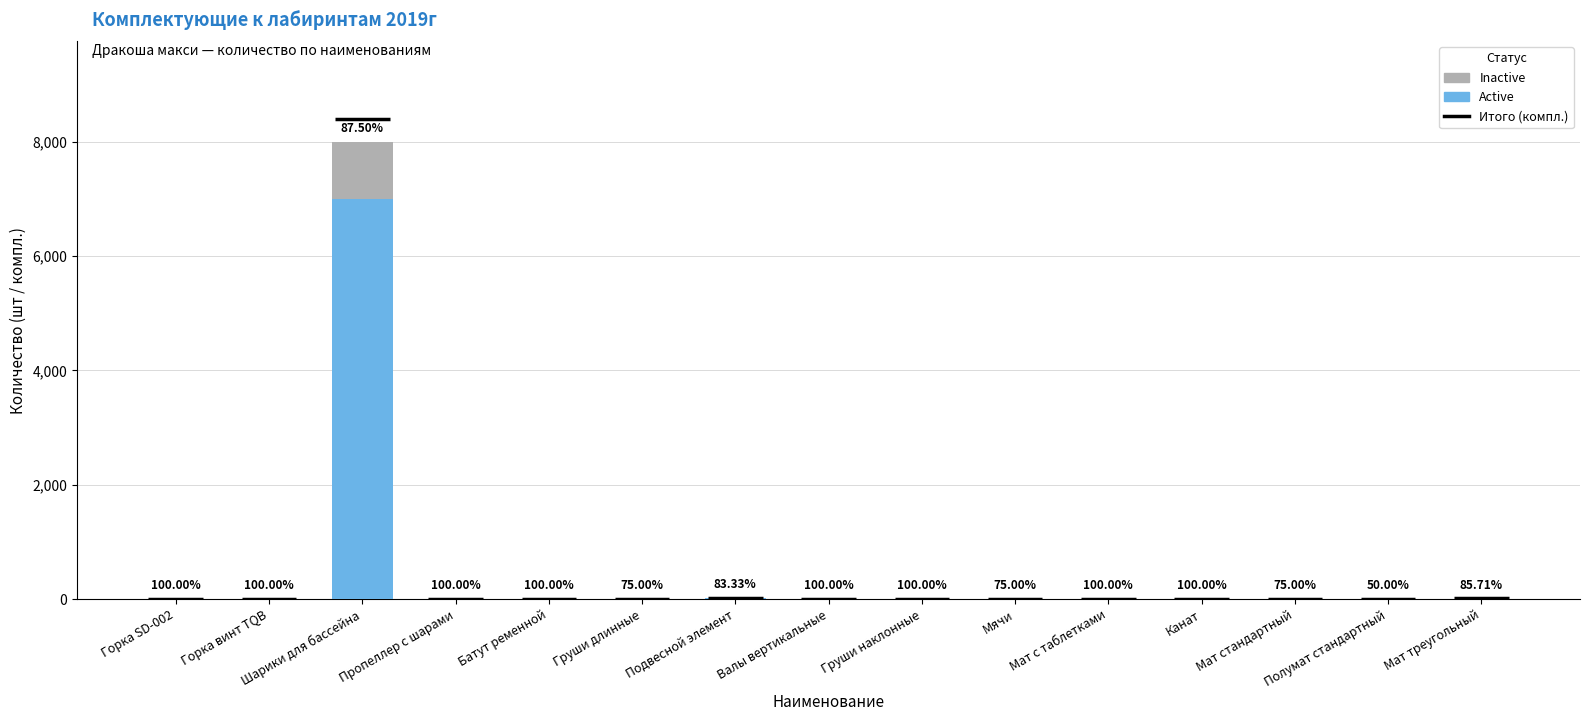

What is the difference between the Inactive values at Груши длинные and Валы вертикальные?

1